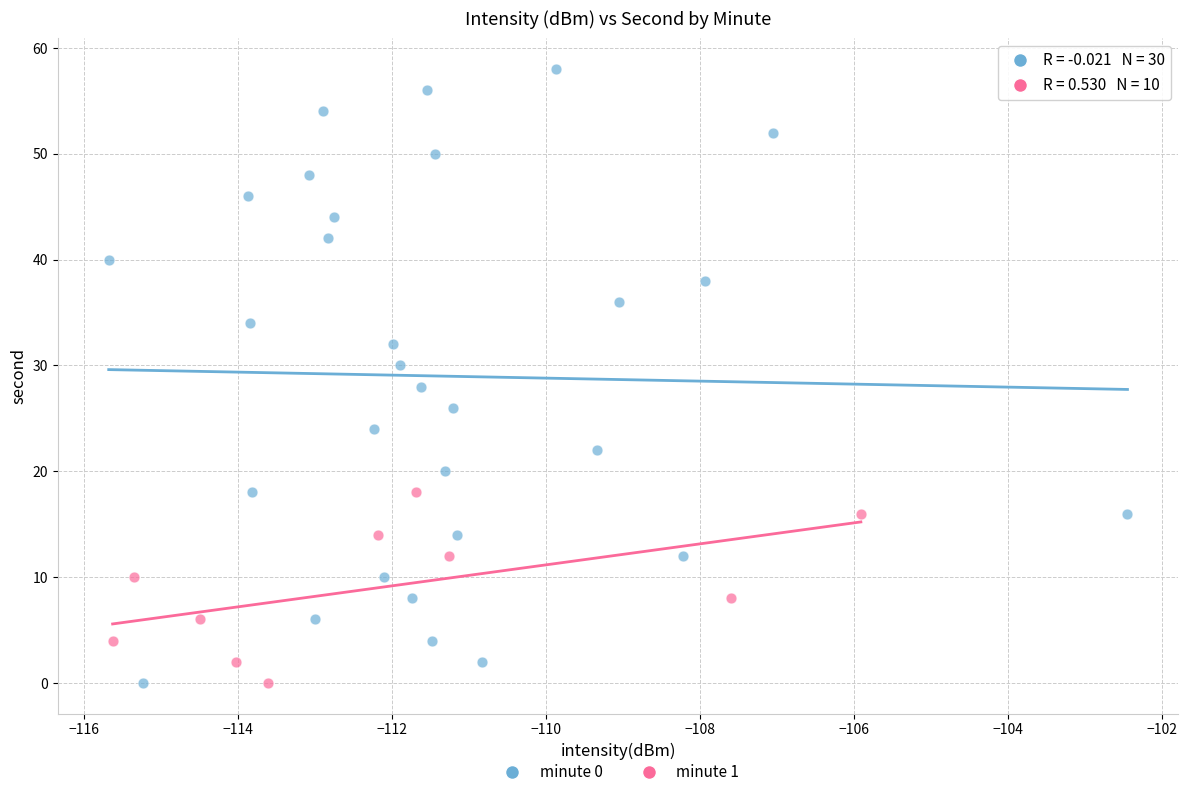

Which series reaches the maximum Y coordinate?

minute 0